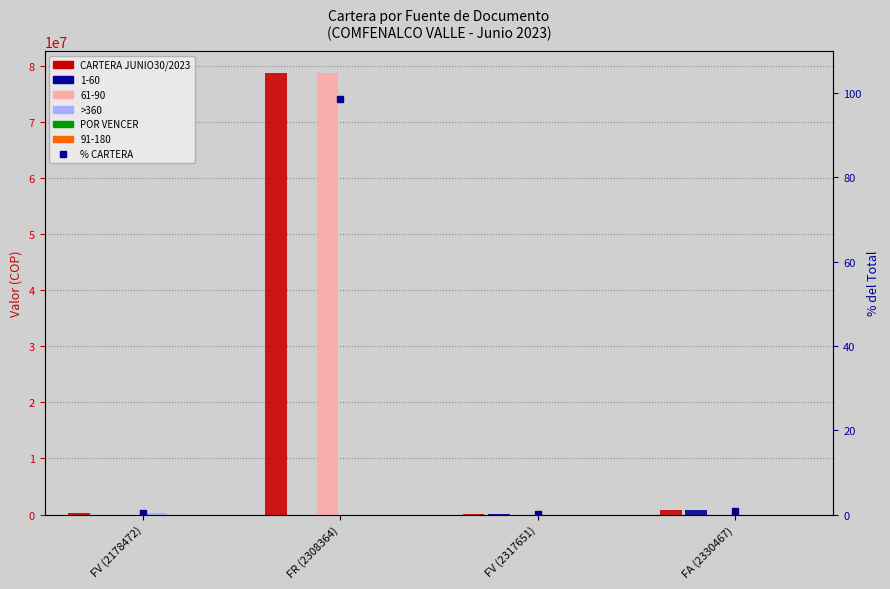

Rank the series at FA (2330467) from lowest to highest value.

>360, POR VENCER, % CARTERA, CARTERA JUNIO30/2023